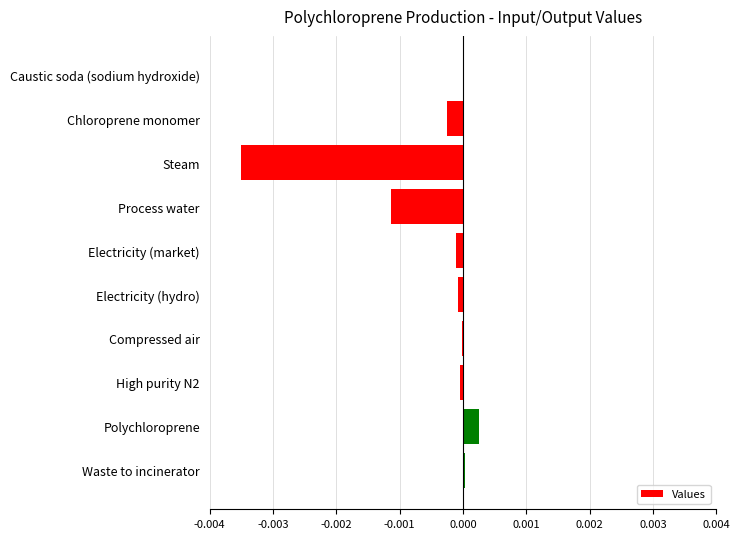

How many data points does each series have?

10